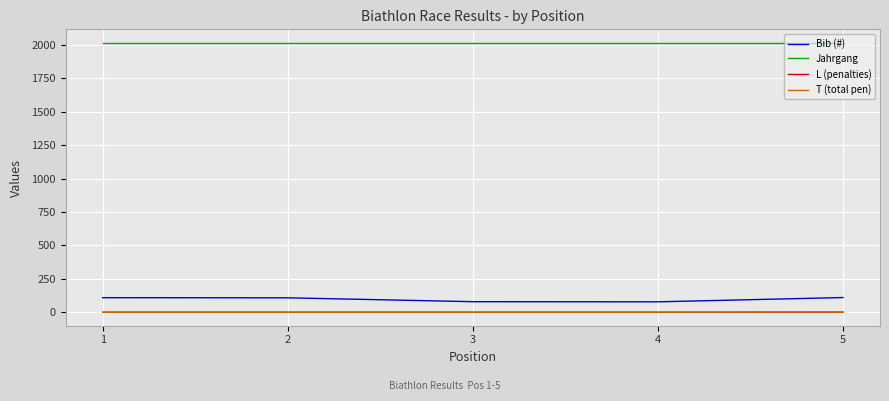

Is this an area chart (filled region under the line)?

No